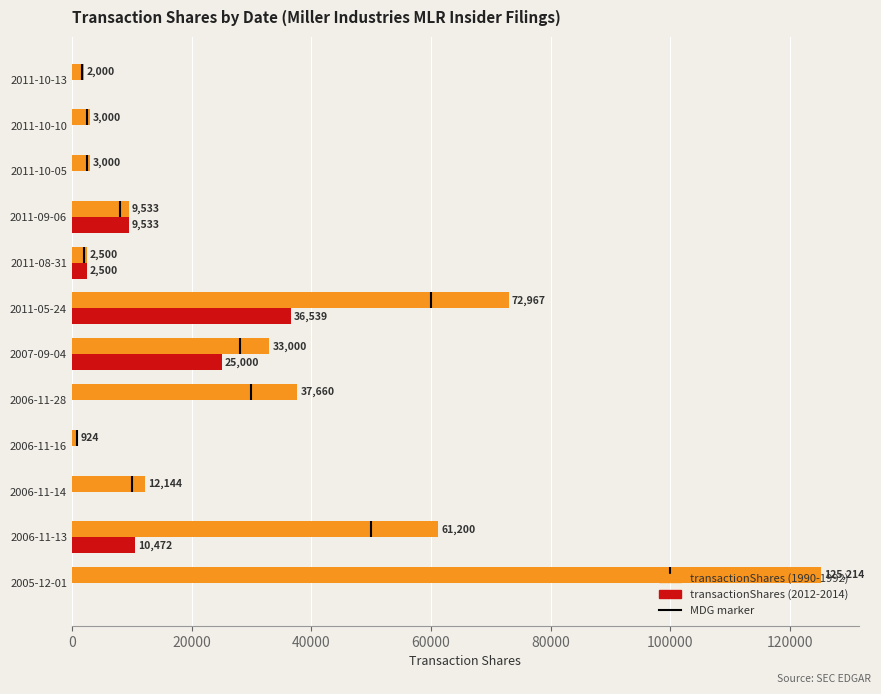

At 40000, list the series in order from smallest to largest.

transactionShares (2012-2014), transactionShares (1990-1992)